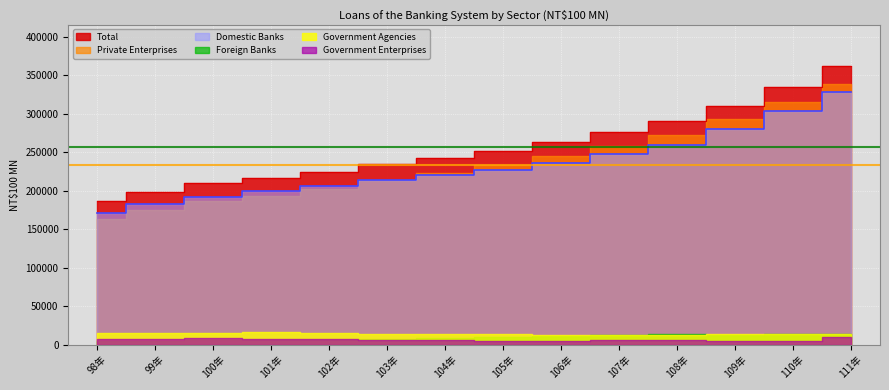

True or false: Private Enterprises has more than 1 interior local peaks.

False